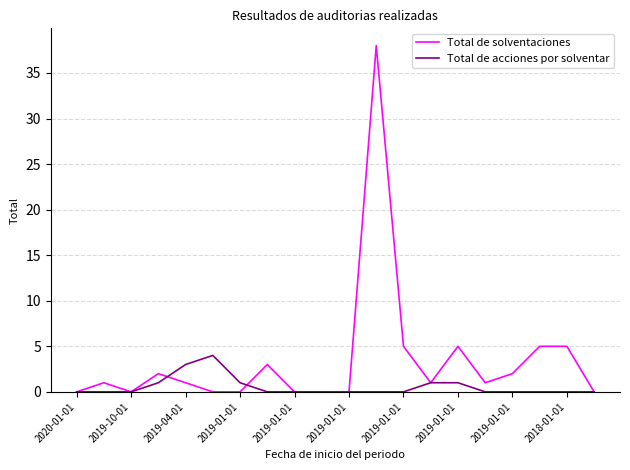

Rank the series by their average value, from lowest to highest.

Total de acciones por solventar, Total de solventaciones